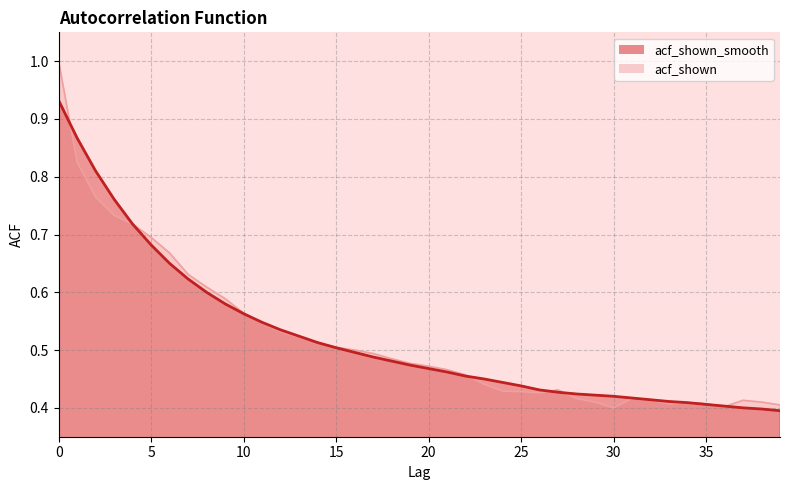

True or false: acf_shown and acf_shown_smooth intersect in this chart.

True